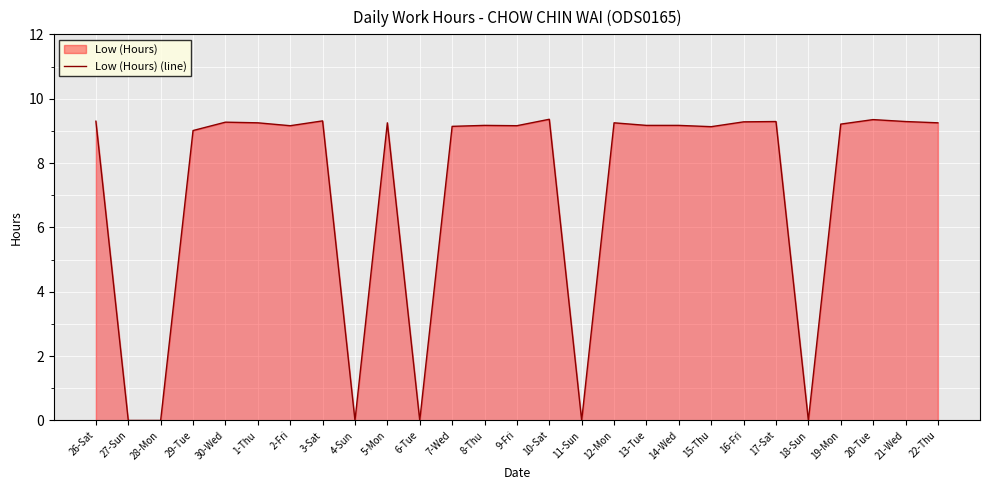

What is the difference between the maximum and minimum values?

9.4